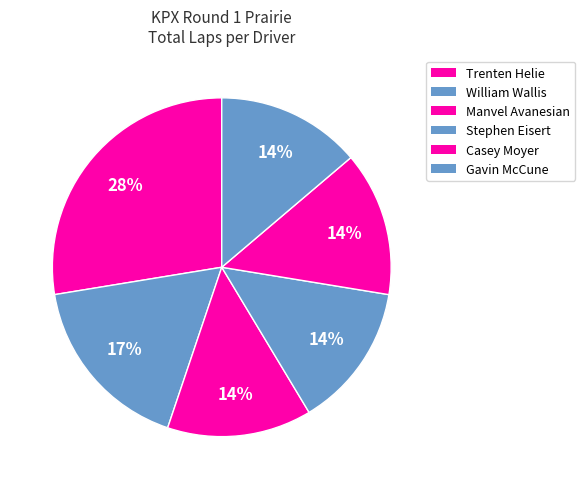

How many segments does this pie chart have?

6